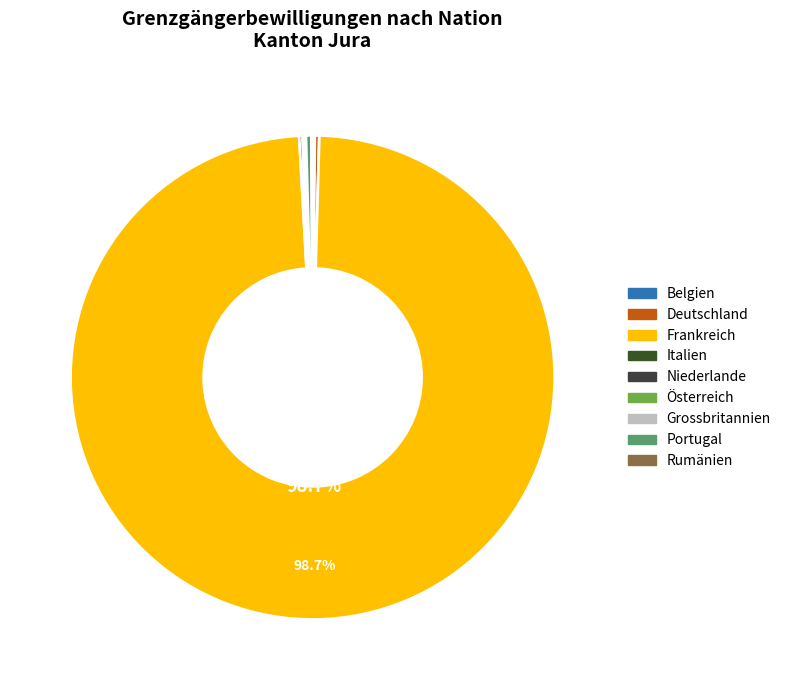

Is the sum of Niederlande and Rumänien greater than half?

No